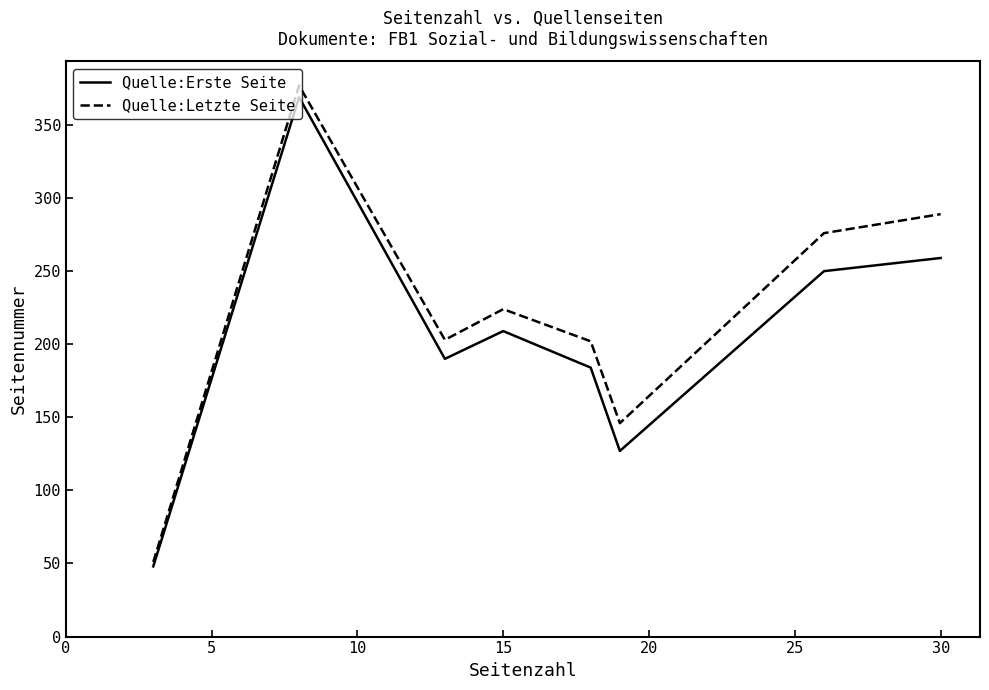

What is the difference between the maximum and minimum values in the Quelle:Letzte Seite series?

326